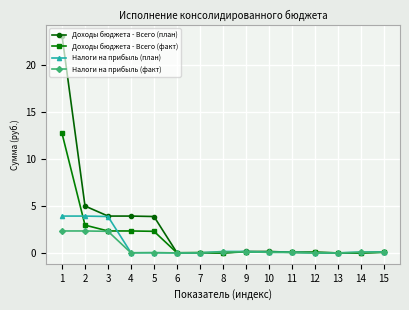

What is the value of the Доходы бюджета - Всего (факт) point at the 3rd from the left?

2.3